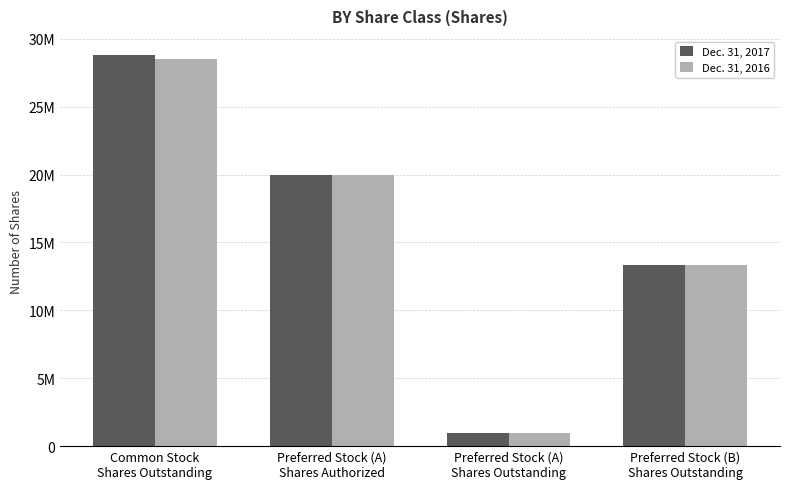

What is the sum of the Dec. 31, 2017 values at Preferred Stock (A)
Shares Authorized and Preferred Stock (A)
Shares Outstanding?

21000000